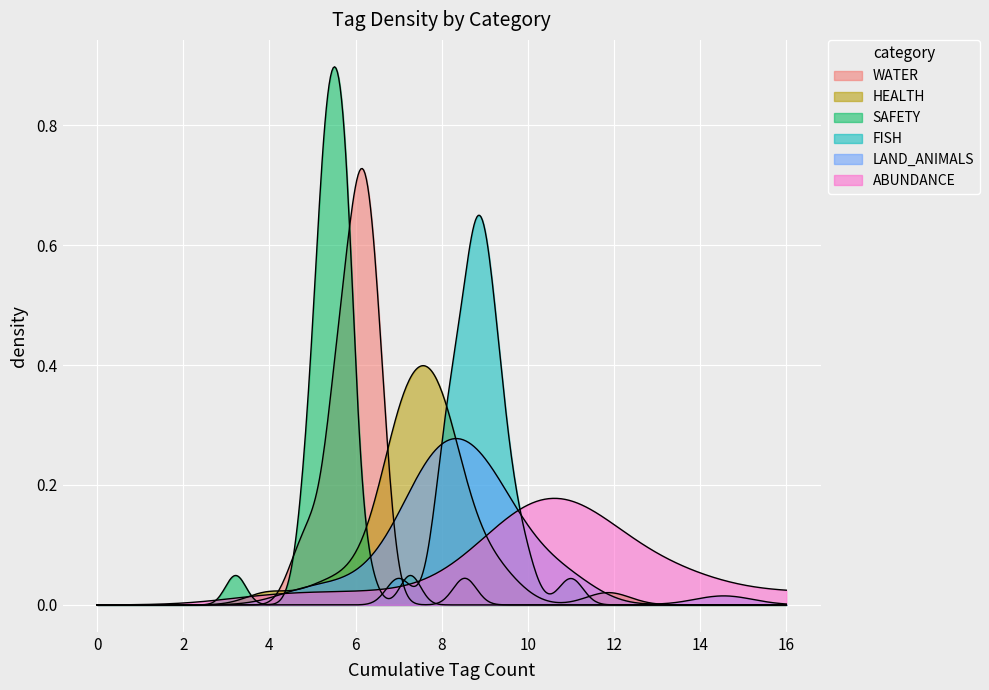

Does the chart display data point markers on the line(s)?

No